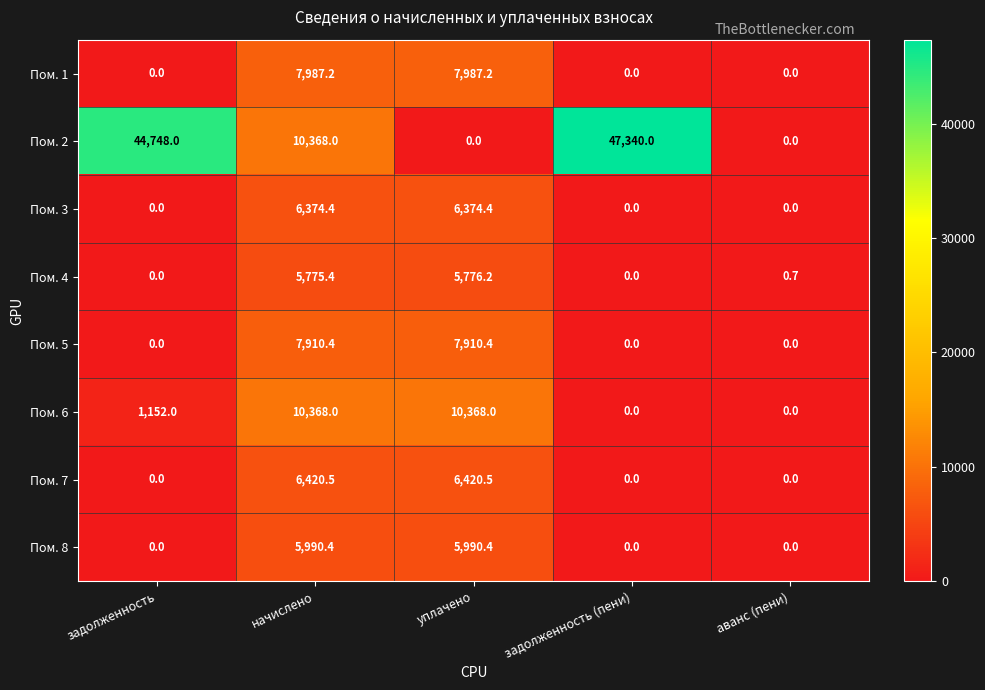

What is the difference between the maximum and minimum values in the Пом. 5 series?

7910.4